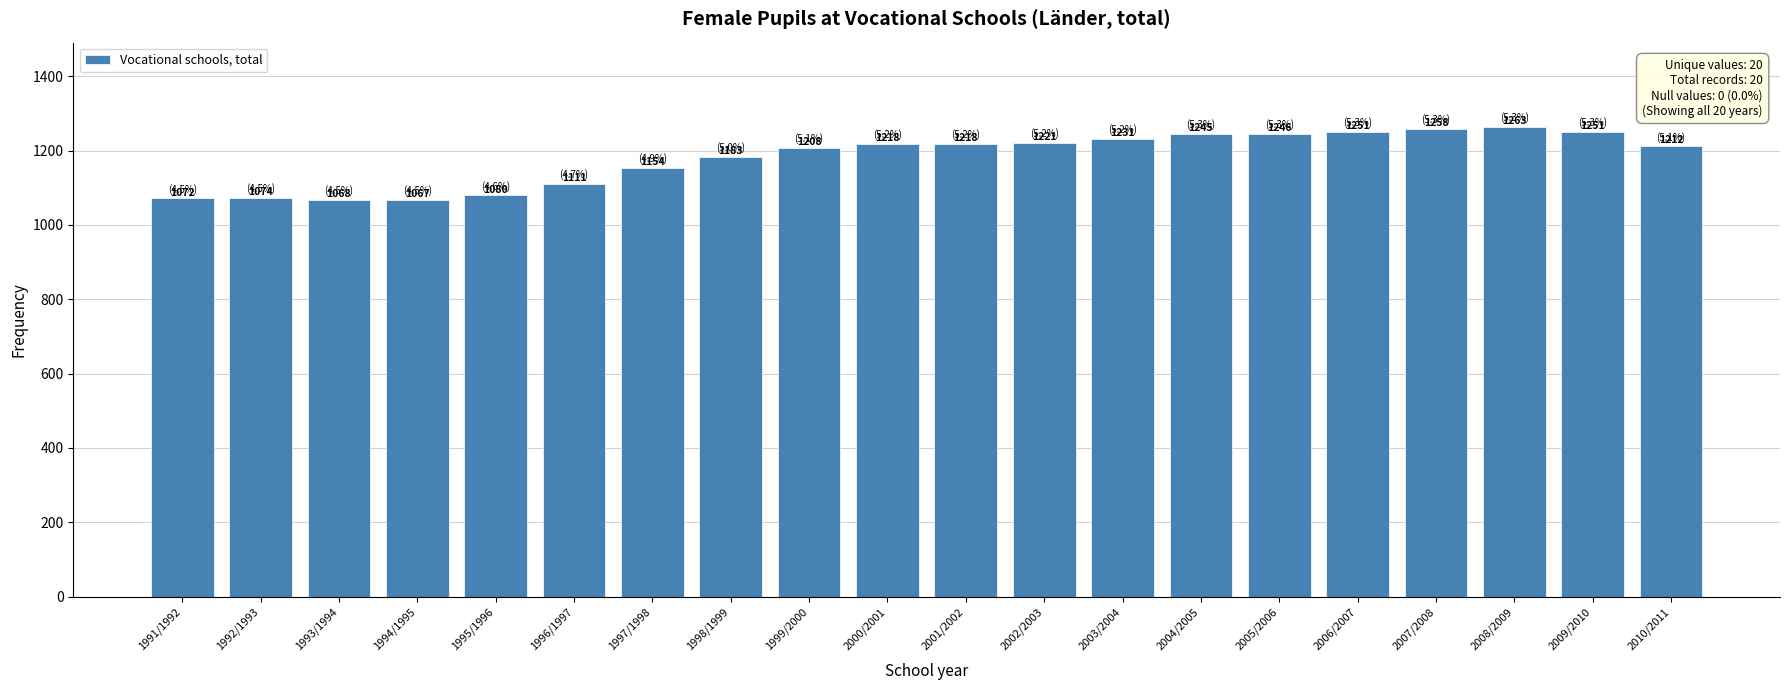

Which has a higher value, 2007/2008 or 1994/1995?

2007/2008